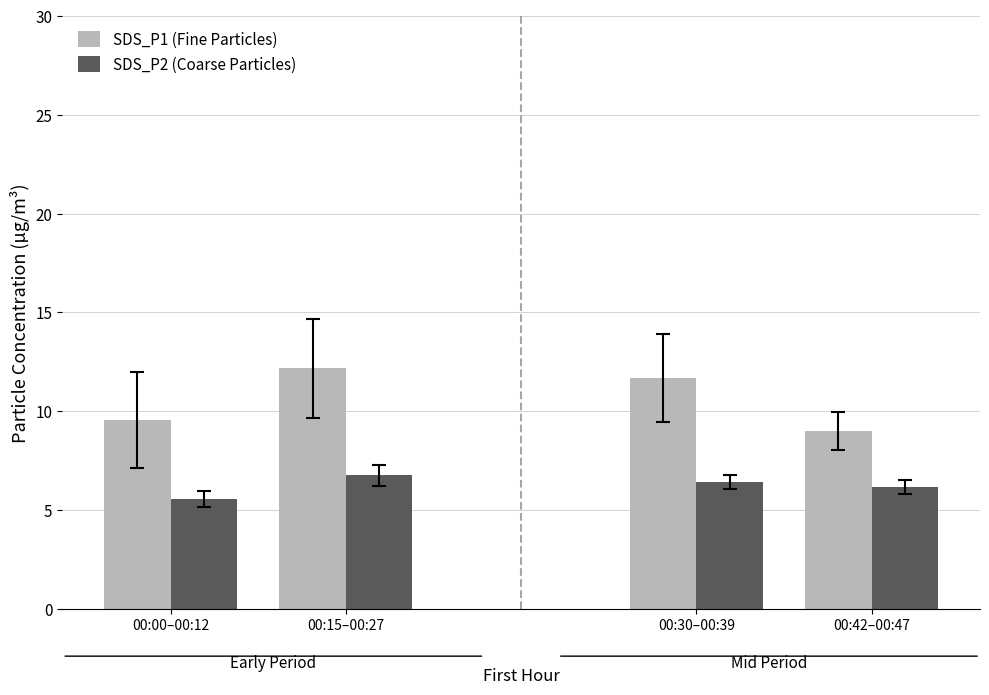

Which series has the largest range (max minus min)?

SDS_P1 (Fine Particles)